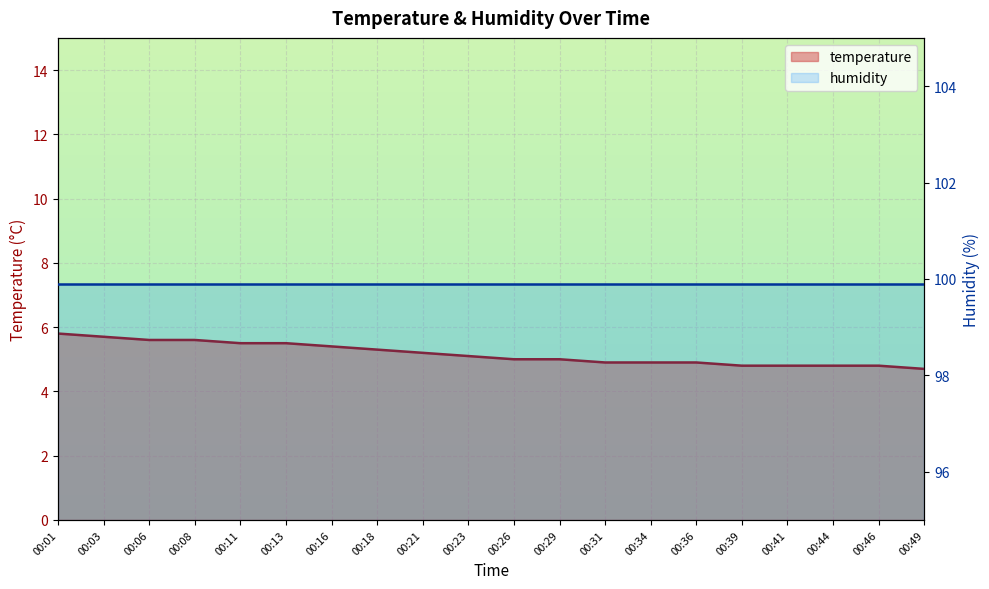

The chart shows a value of 3.6 at 00:11. True or false?

False